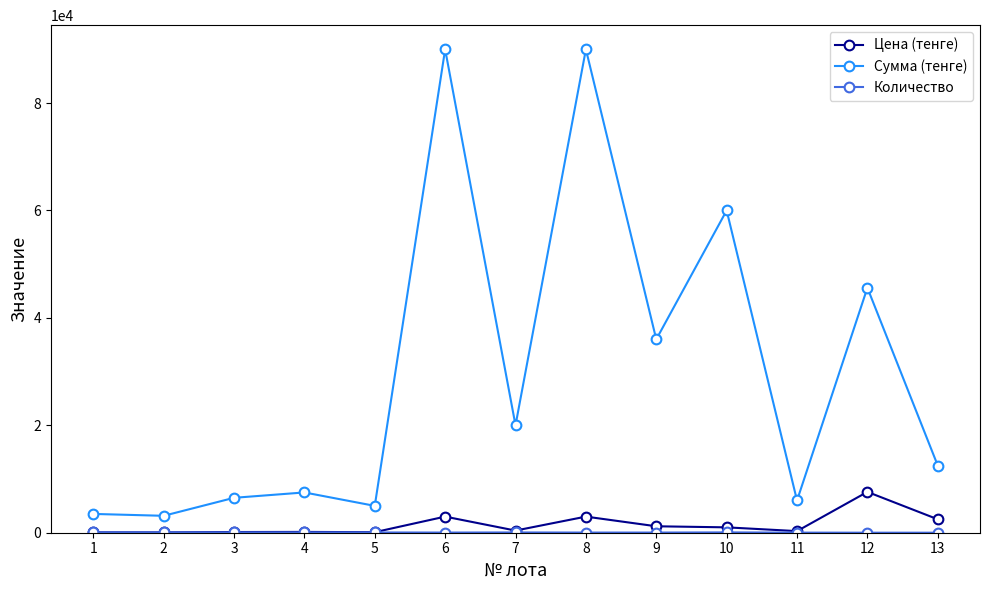

True or false: Цена (тенге) and Сумма (тенге) intersect in this chart.

False